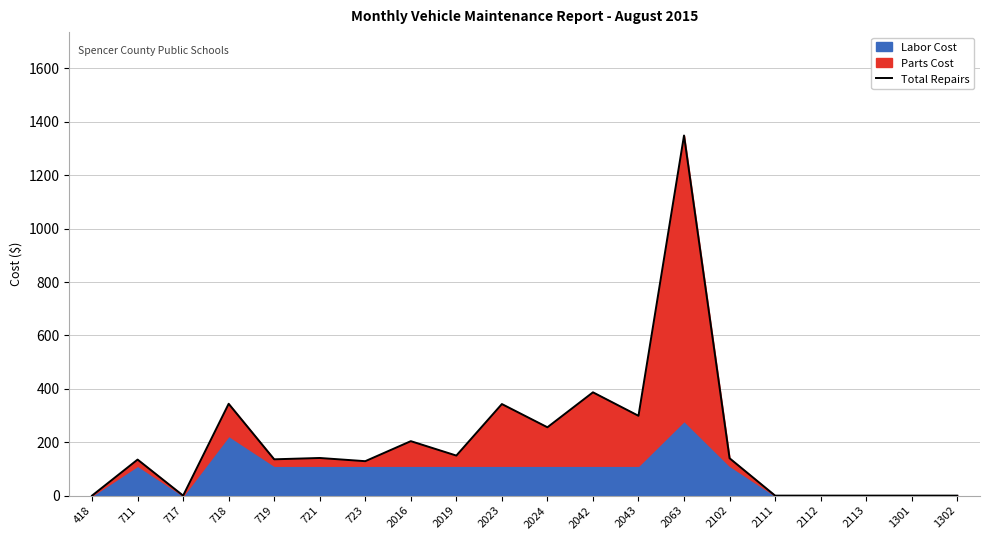

What position from the right is 2043?

8